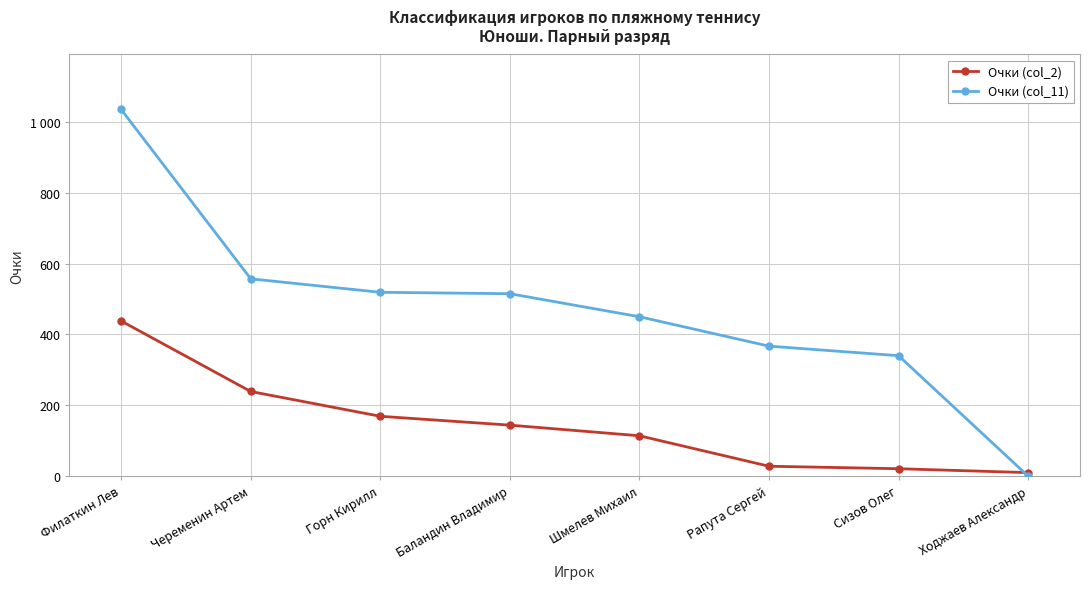

What is the sum of all Очки (col_11) values?

3783